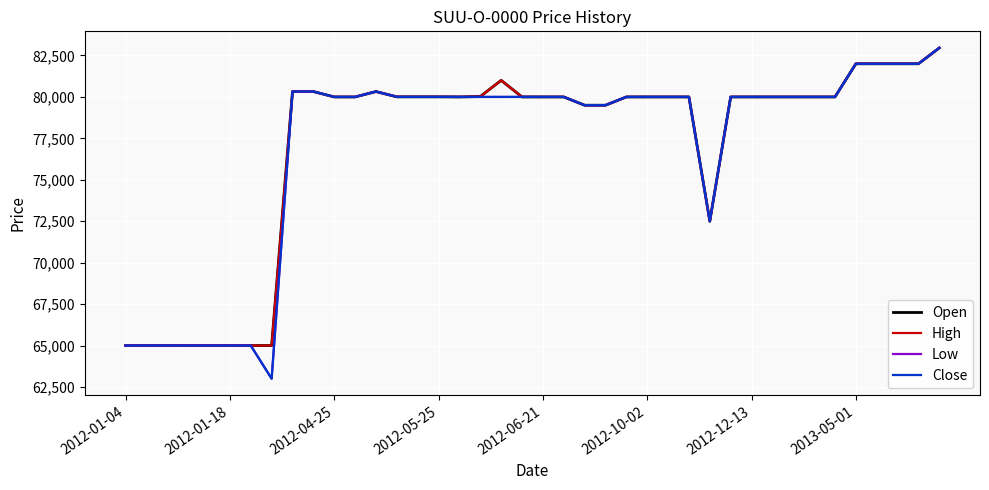

What is the lowest value of the Open series?

65000